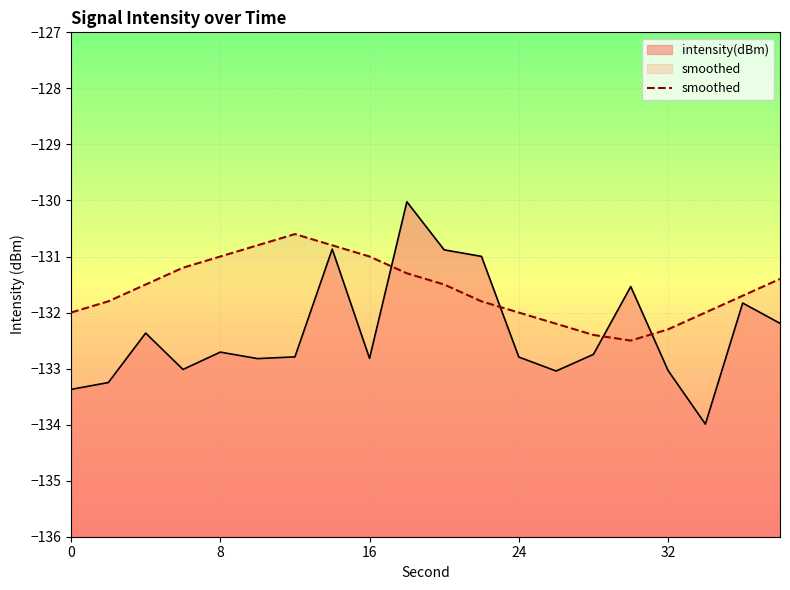

What is the approximate value of intensity(dBm) at 24?

-132.8